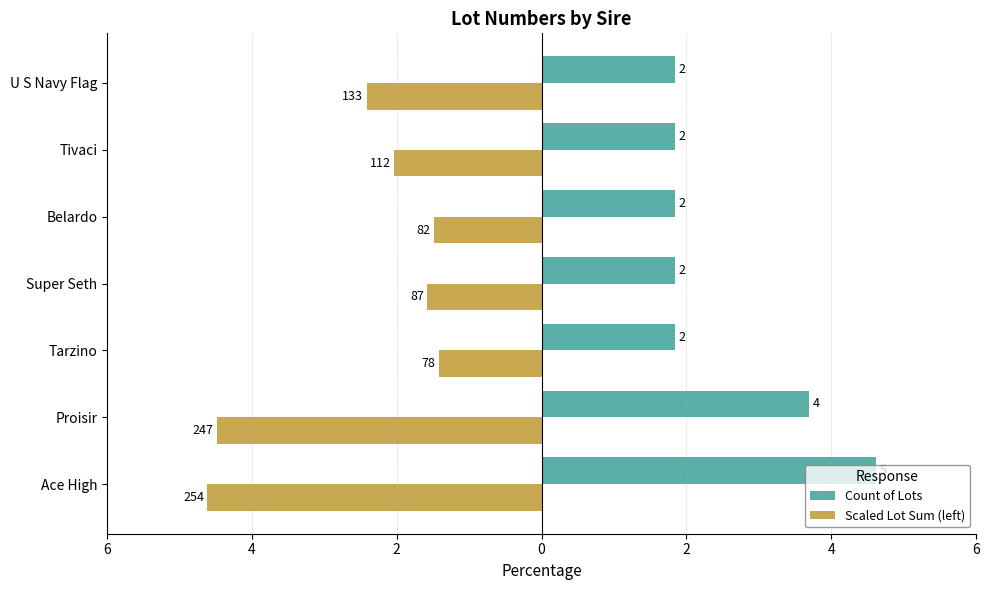

What are all the series names shown in the legend?

Count of Lots, Scaled Lot Sum (left)